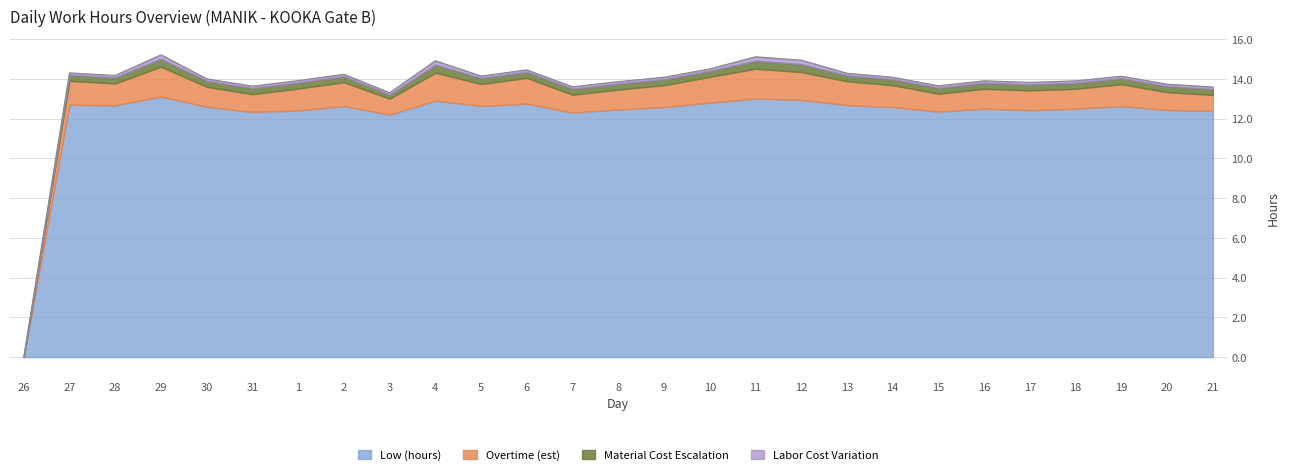

Reading right to left, what are all the values shown in this chart?

Low (hours): 21=12.4	20=12.4	19=12.6	18=12.5	17=12.4	16=12.5	15=12.3	14=12.6	13=12.7	12=12.9	11=13.0	10=12.8	9=12.6	8=12.5	7=12.3	6=12.8	5=12.6	4=12.9	3=12.2	2=12.6	1=12.4	31=12.3	30=12.6	29=13.1	28=12.7	27=12.7	26=0.0
Overtime (est): 21=0.8	20=0.9	19=1.1	18=1.0	17=1.0	16=1.0	15=0.9	14=1.1	13=1.2	12=1.4	11=1.5	10=1.3	9=1.1	8=1.0	7=0.9	6=1.3	5=1.1	4=1.4	3=0.8	2=1.2	1=1.1	31=0.9	30=1.0	29=1.5	28=1.1	27=1.2	26=0.0
Material Cost Escalation: 21=0.3	20=0.3	19=0.3	18=0.3	17=0.3	16=0.3	15=0.3	14=0.3	13=0.3	12=0.4	11=0.4	10=0.3	9=0.3	8=0.3	7=0.3	6=0.3	5=0.3	4=0.4	3=0.2	2=0.3	1=0.3	31=0.3	30=0.3	29=0.4	28=0.3	27=0.3	26=0.0
Labor Cost Variation: 21=0.1	20=0.1	19=0.1	18=0.1	17=0.1	16=0.1	15=0.1	14=0.1	13=0.1	12=0.2	11=0.2	10=0.1	9=0.1	8=0.1	7=0.1	6=0.1	5=0.1	4=0.2	3=0.1	2=0.1	1=0.1	31=0.1	30=0.1	29=0.2	28=0.1	27=0.1	26=0.0